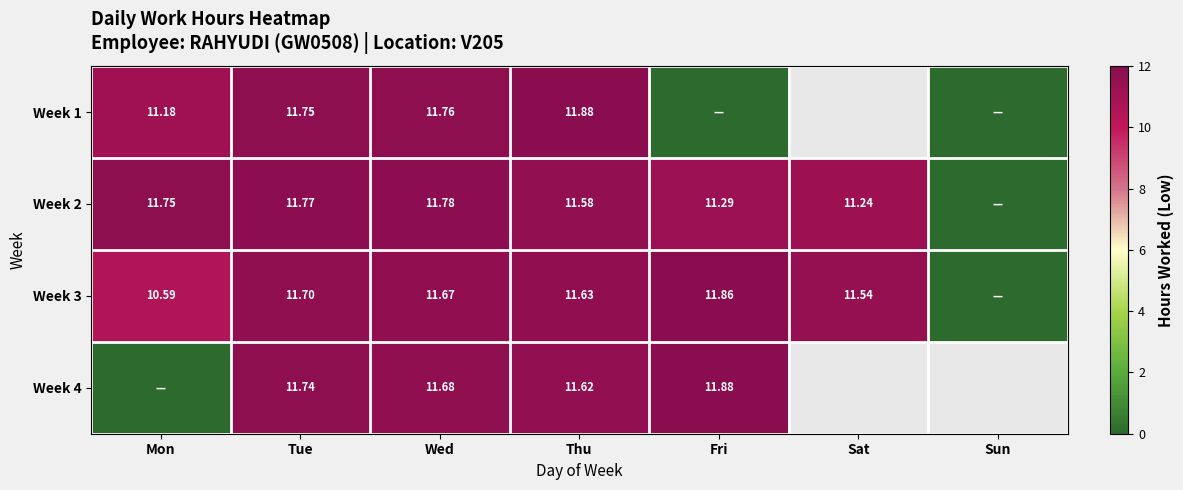

Is it true that Week 3 equals 17.7 at Mon?

False